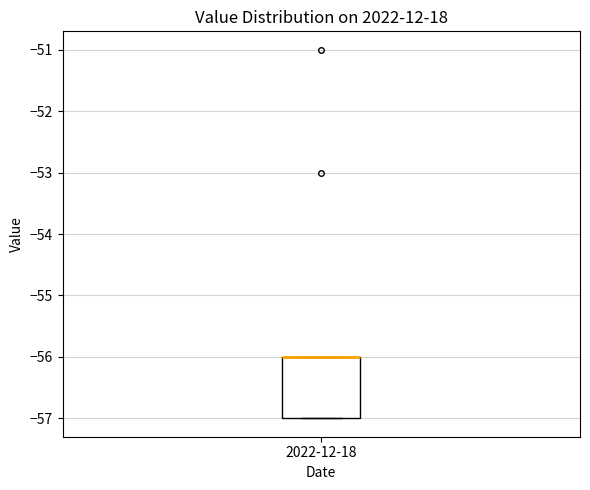

Transcribe this box plot: give where the median line is, the range the box spans, and where the two whiskers end, as read against the y-axis. The values are not printed on the chart, so give them approximately, as read against the axis.

median -56 (drawn on the box's upper edge), box -57 to -56, whiskers -57 to -56